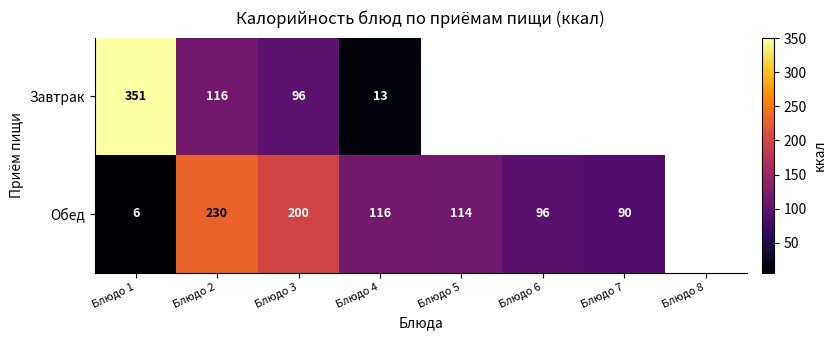

What is the minimum value shown in the chart?

6.0